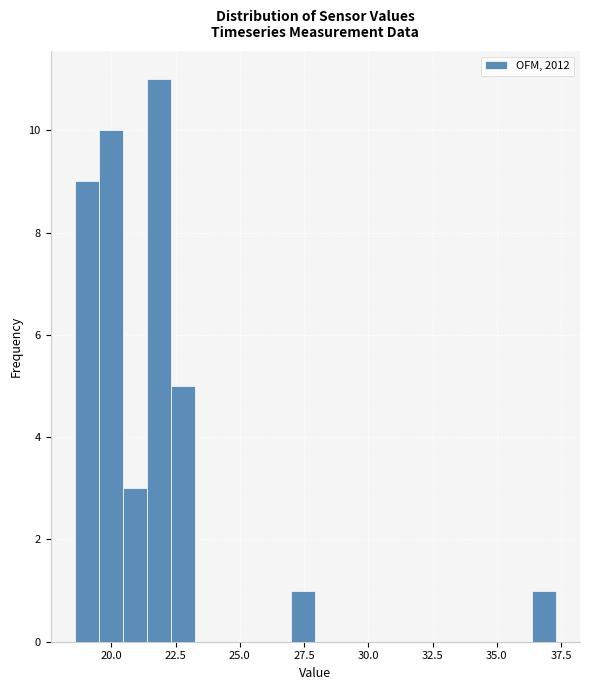

Read against the x-axis, roughly where is the centre of the tallest bar?

22.0